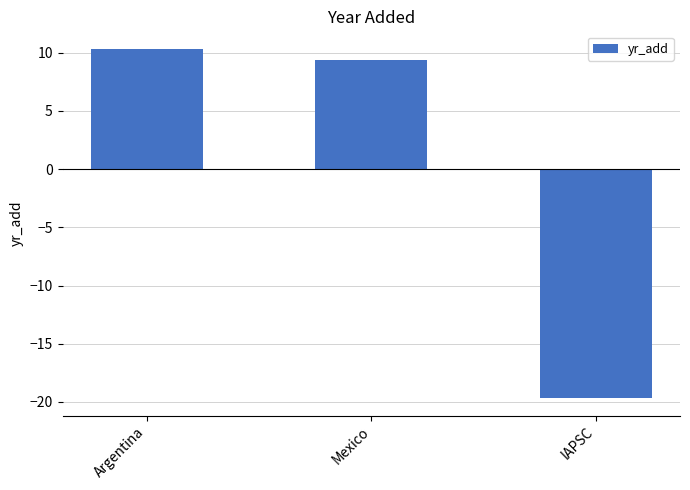

Reading left to right, list all the values displayed in this chart.

Argentina=10.3	Mexico=9.3	IAPSC=-19.7